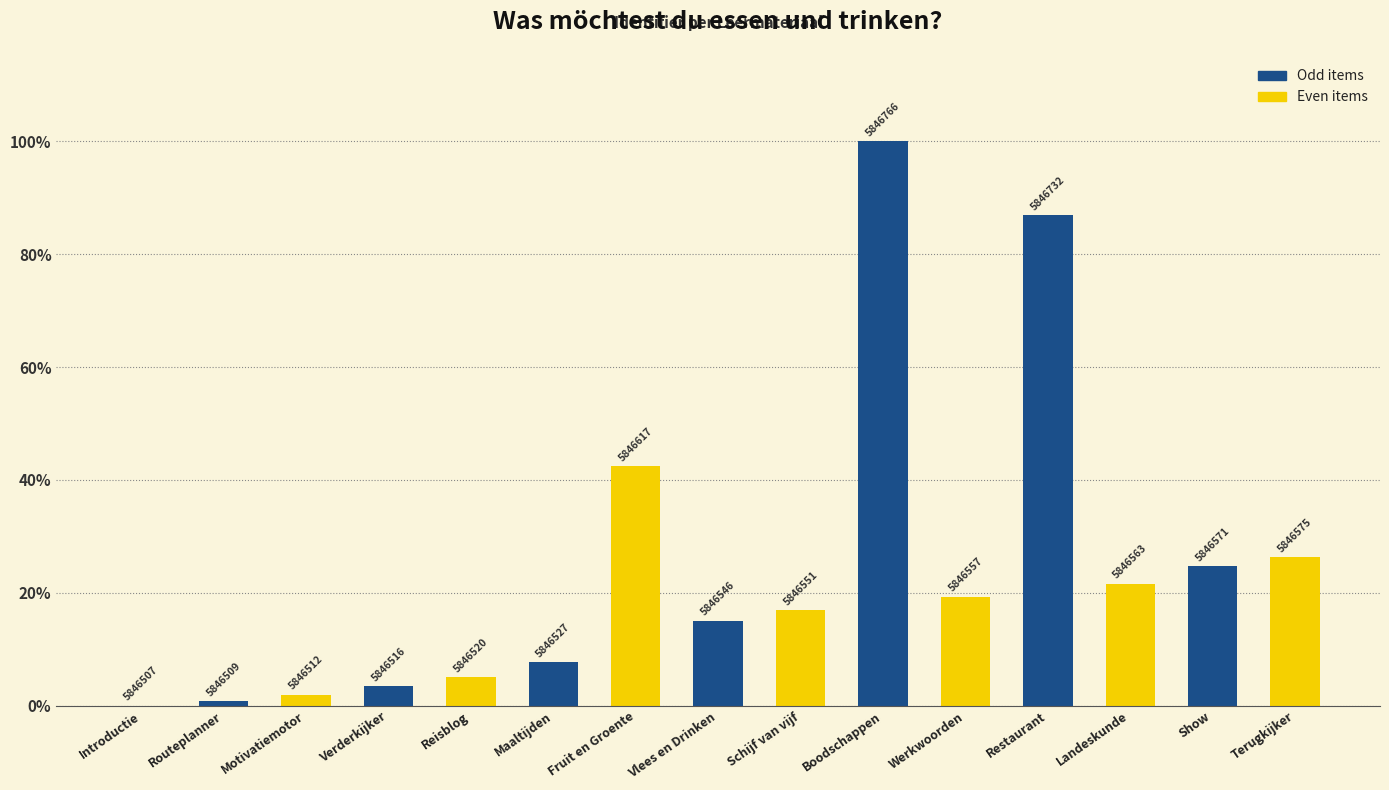

Are the bars horizontal?

No